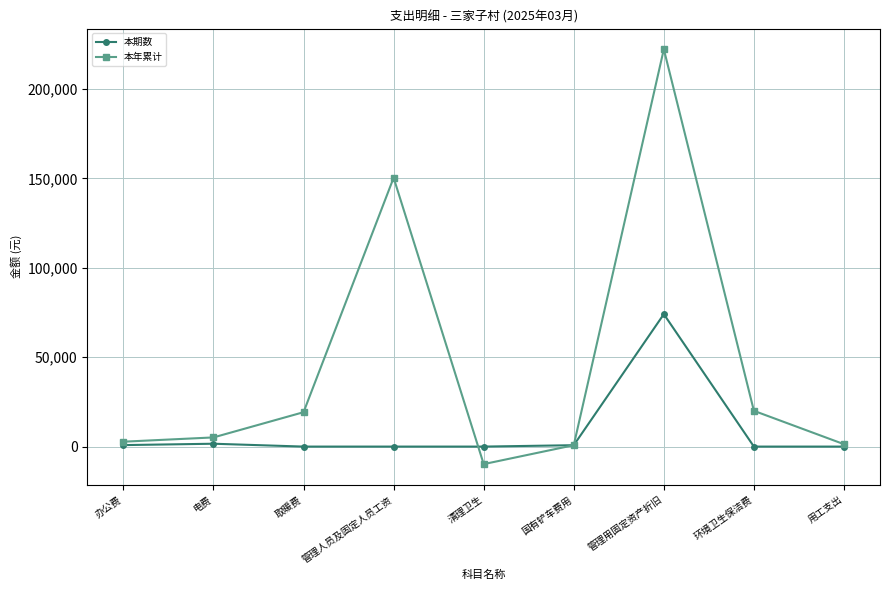

Rank the series by their maximum value, from highest to lowest.

本年累计, 本期数